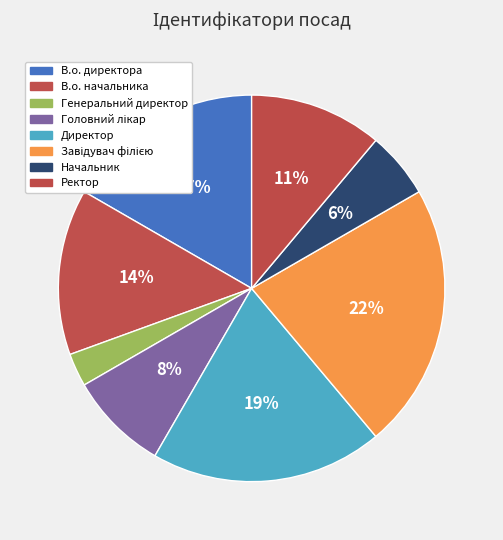

To the nearest percent, what portion does Головний лікар represent?

8%